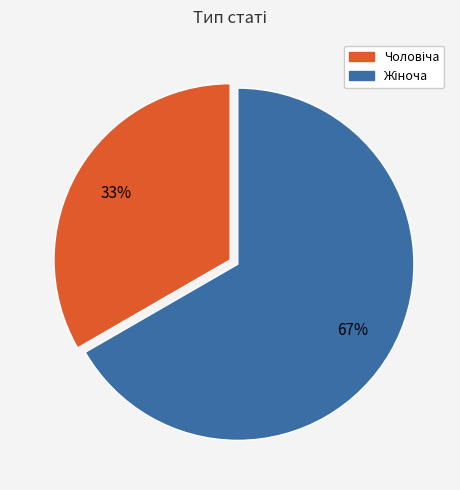

Is there any slice that represents more than half of the pie?

Yes